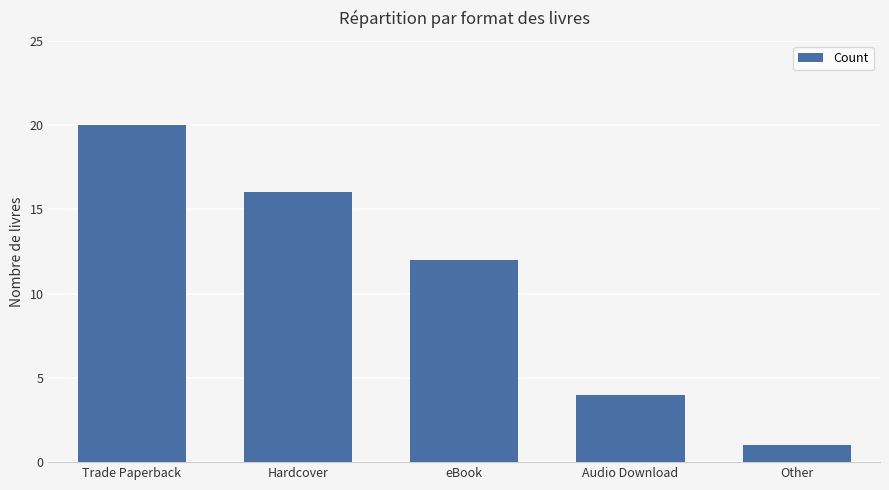

Reading right to left, what are all the values shown in this chart?

Other=1	Audio Download=4	eBook=12	Hardcover=16	Trade Paperback=20